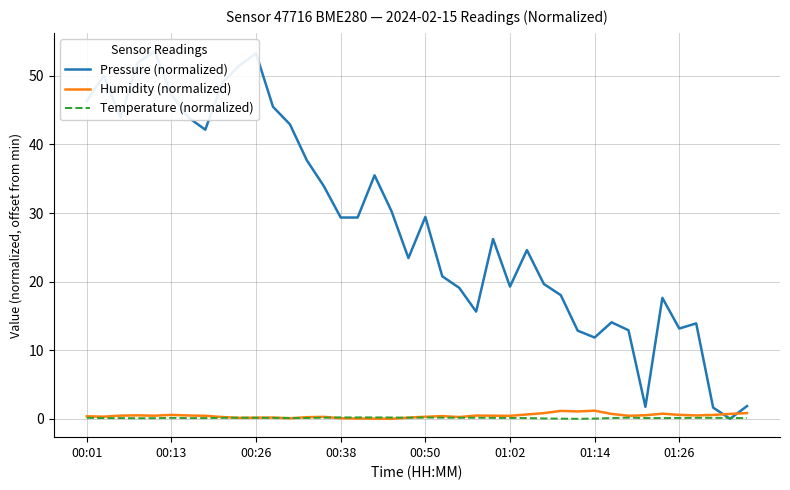

What is the value of the Humidity (normalized) point at the 9th from the left?

0.2